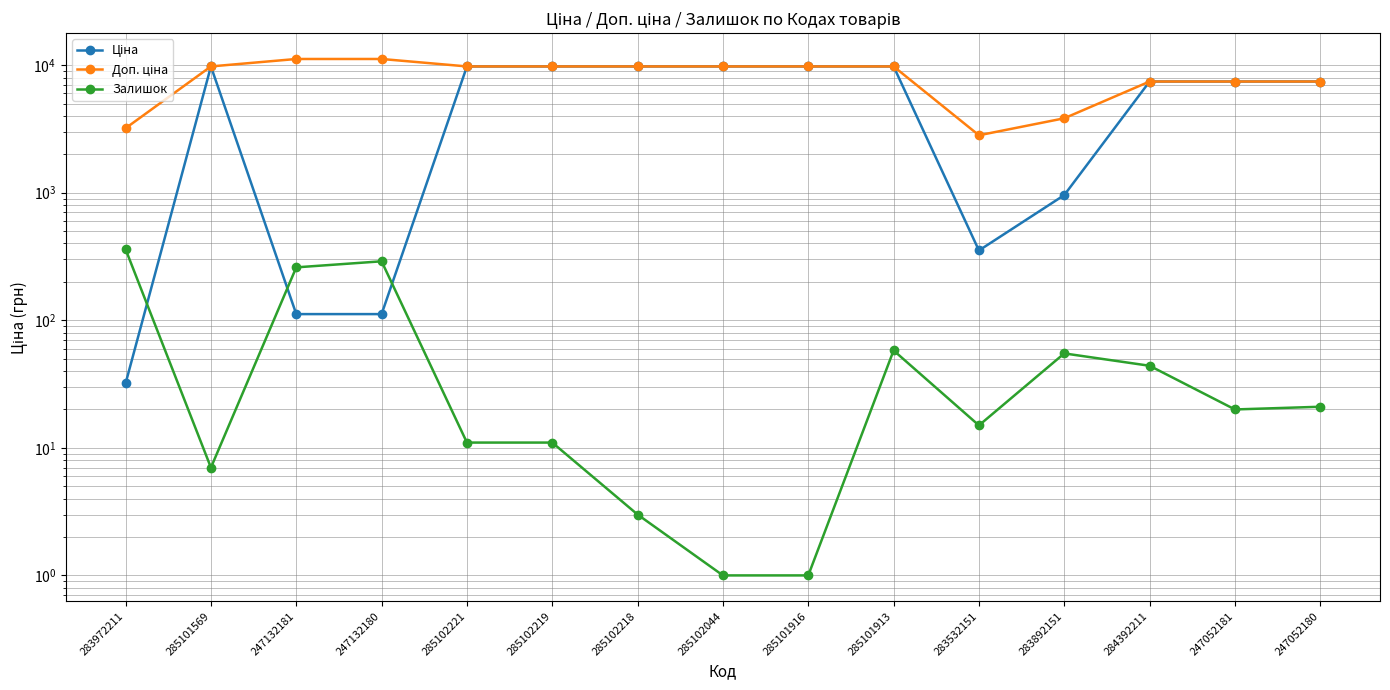

What is the difference between the highest and lowest values at 247052180?

7423.6